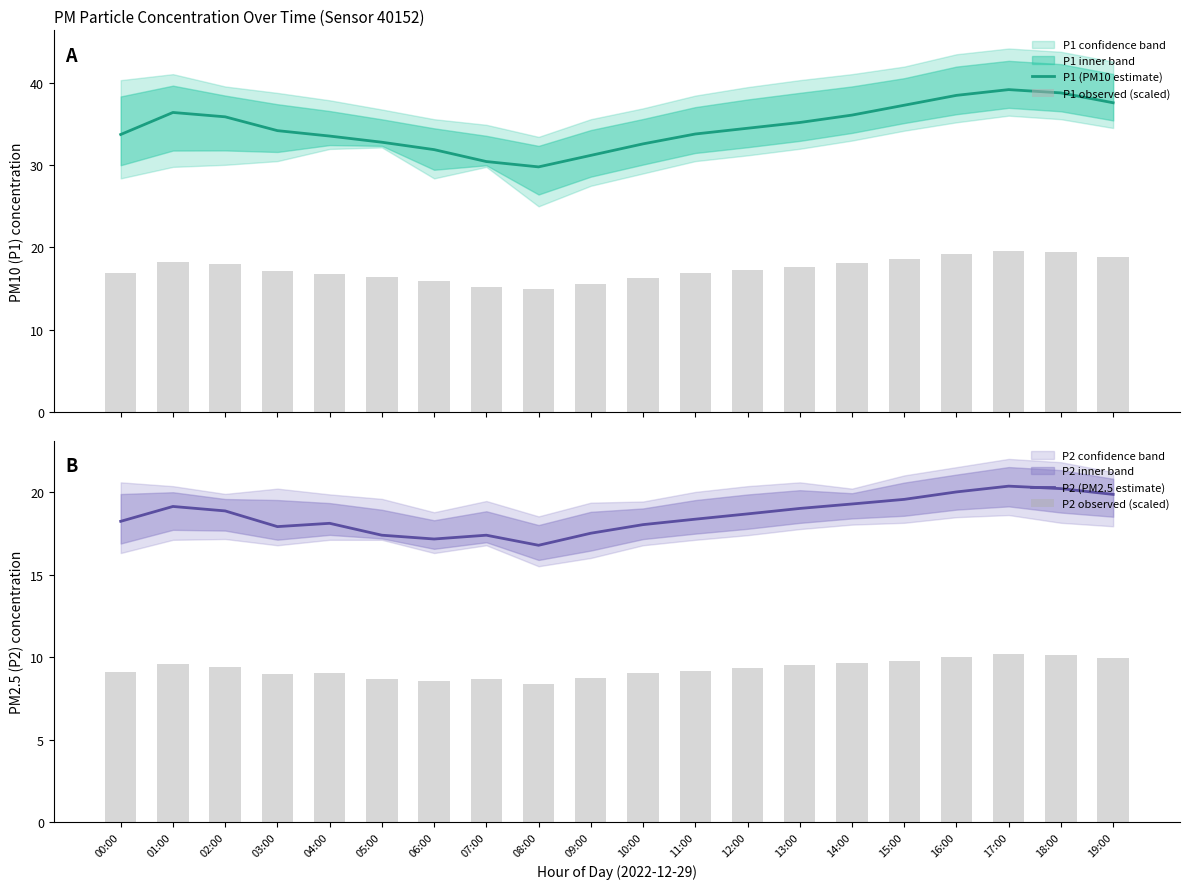

What is the difference between the second highest and second lowest values in the P2 observed (scaled) series?

1.5